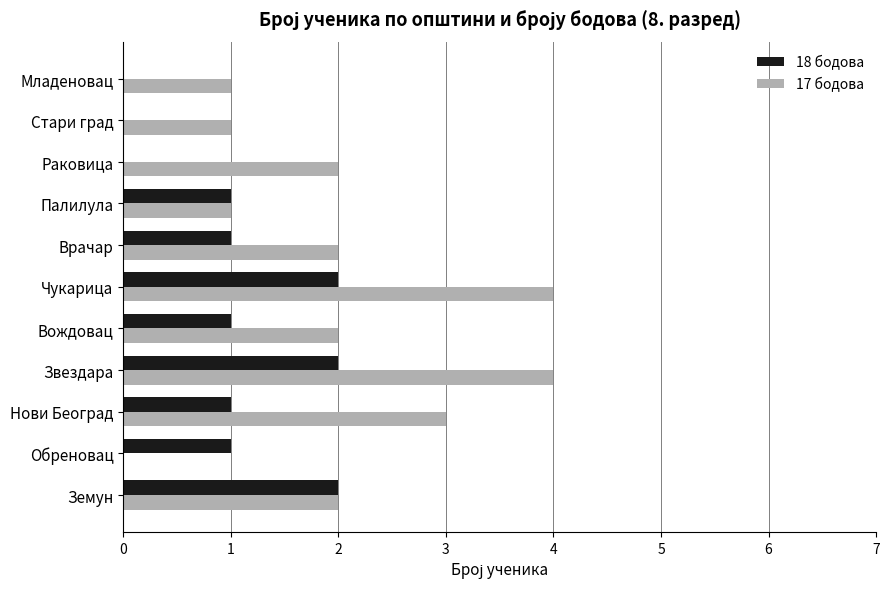

What are all the series names shown in the legend?

18 бодова, 17 бодова